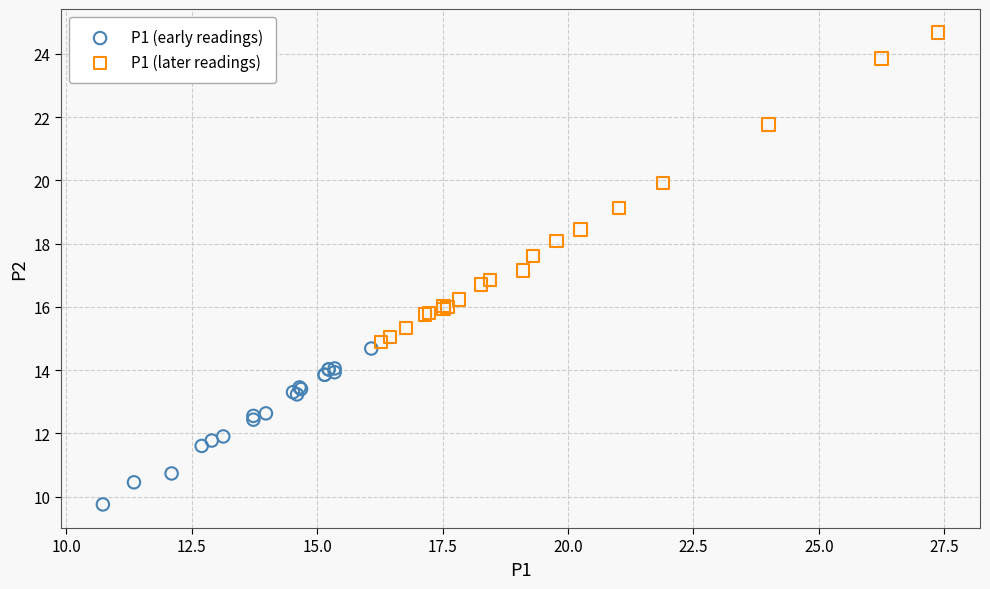

Which series has the widest spread of Y values?

P1 (later readings)